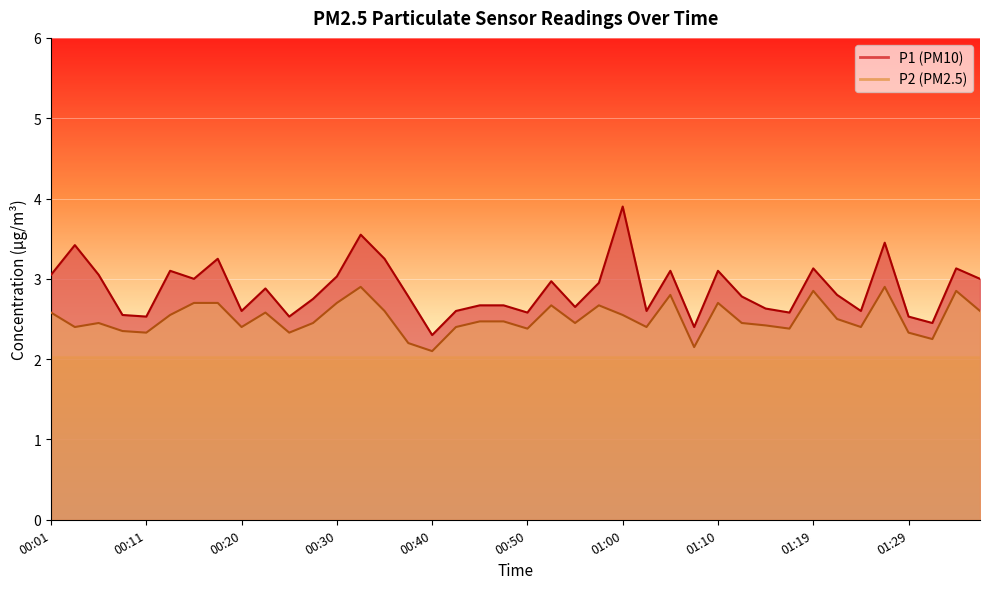

What is the difference between the P1 values at 00:16 and 00:20?

0.4